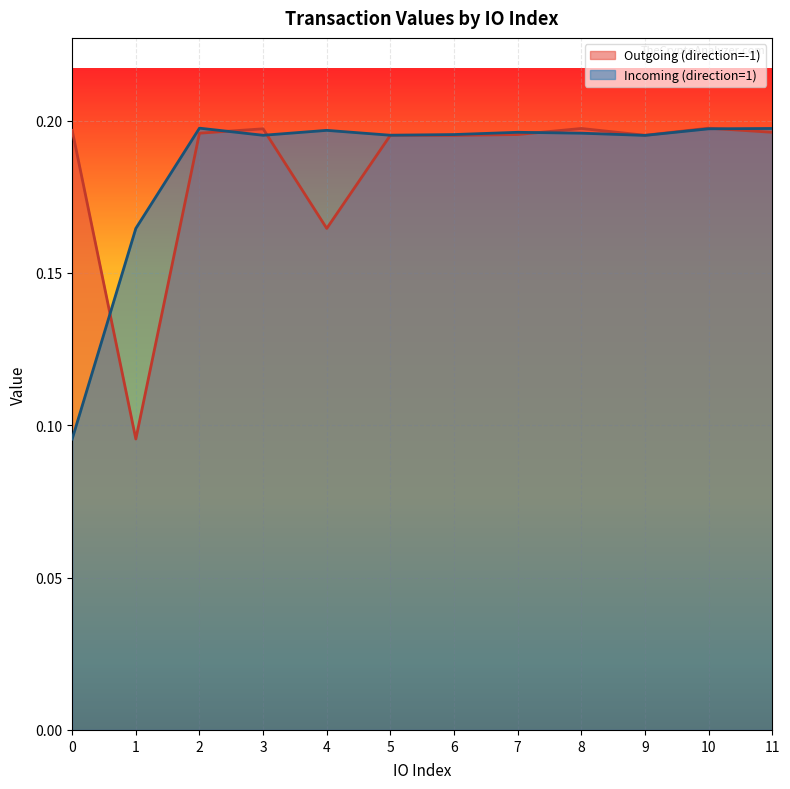

True or false: Incoming (direction=1) has a value of 0.3 at 10.

False